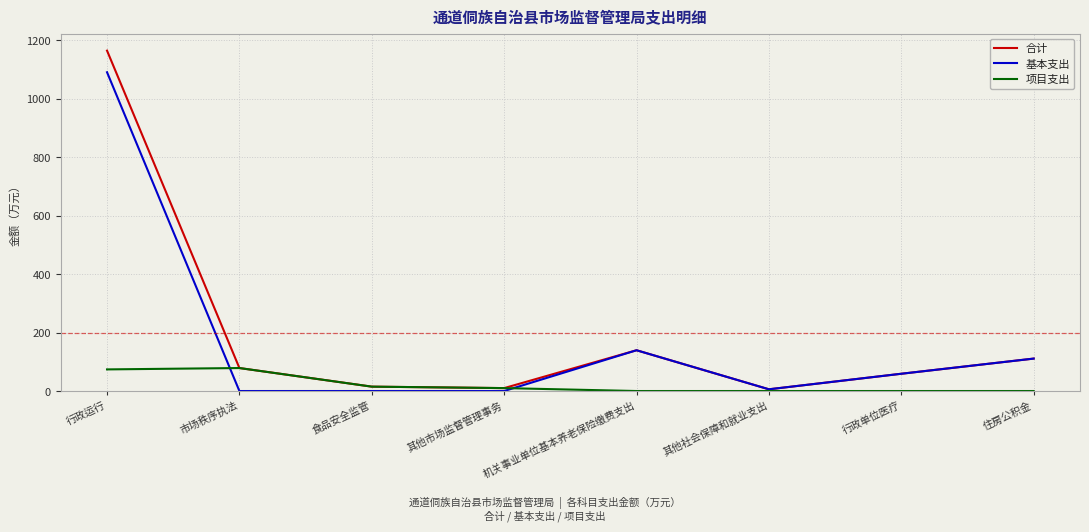

Which series ends up on top after the final intersection of 项目支出 and 基本支出?

基本支出